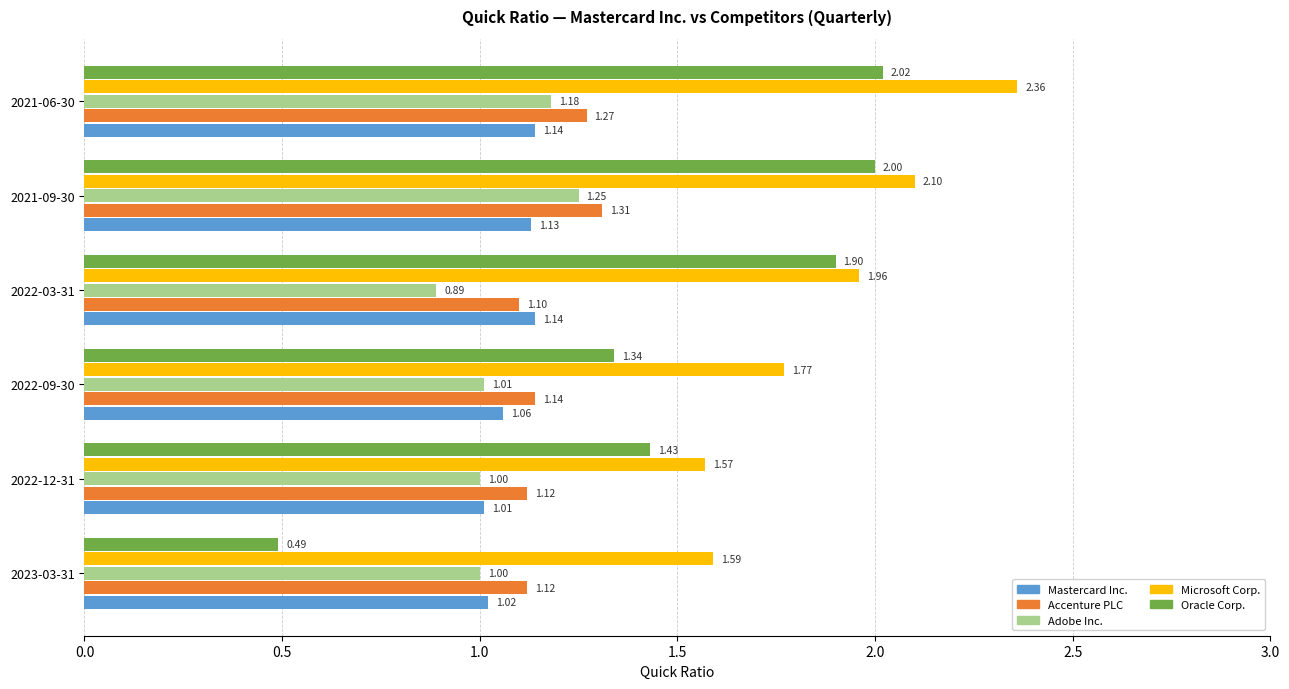

Between 2023-03-31 and 2021-09-30, which series saw the biggest shift?

Oracle Corp.